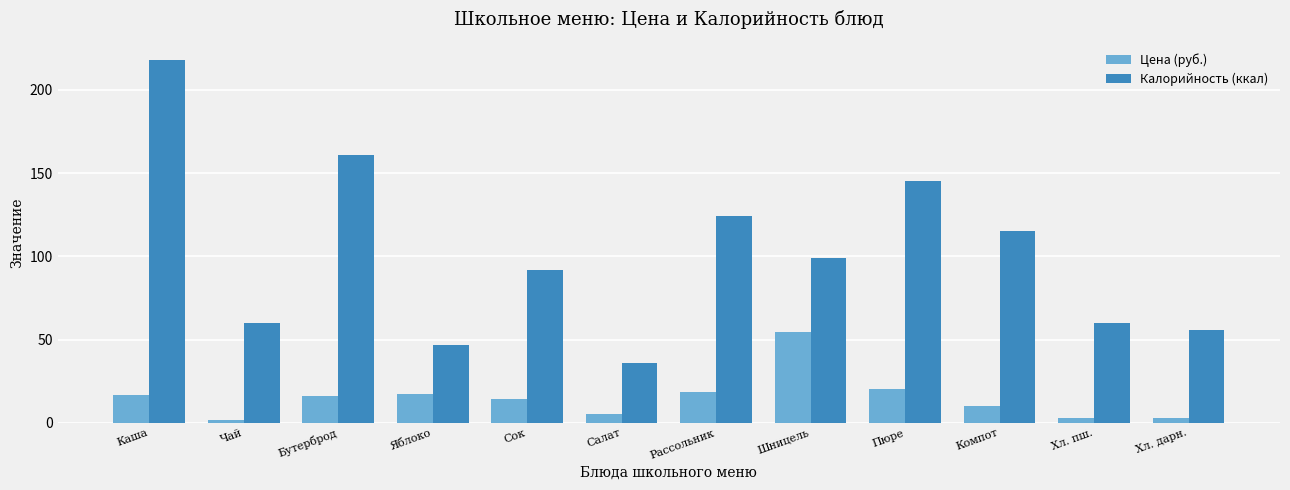

Which series has the largest range (max minus min)?

Калорийность (ккал)